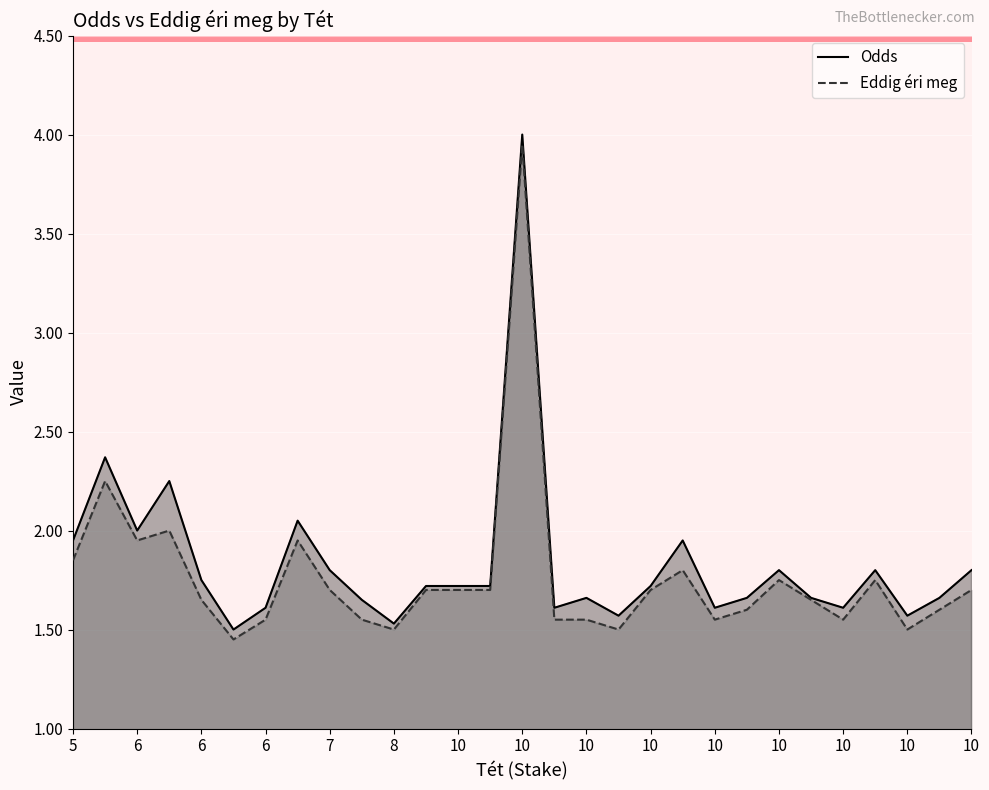

True or false: Eddig éri meg has more than 2 interior local peaks.

True